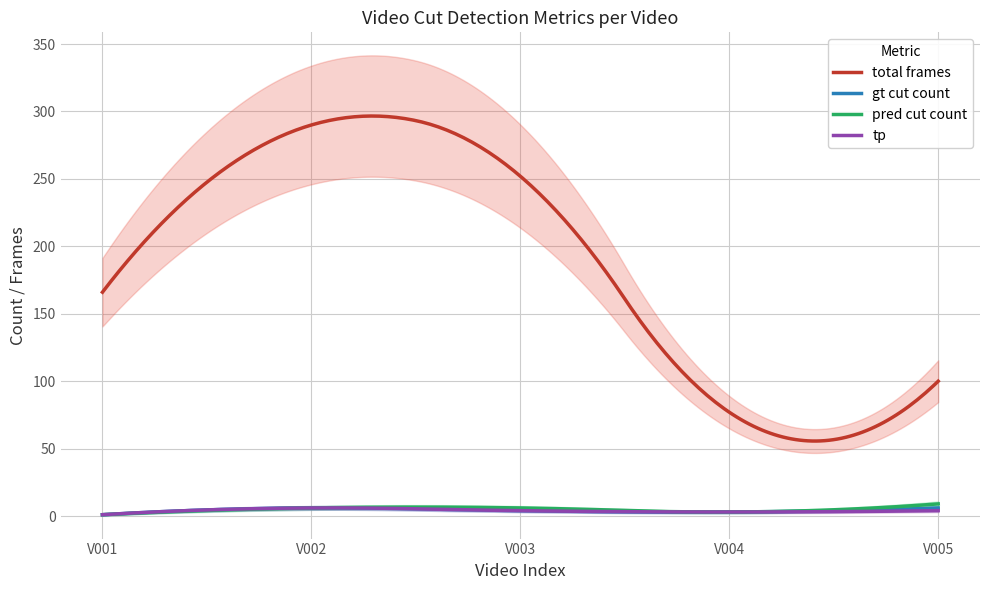

Is it true that gt_cut_count equals 1 at 0?

False